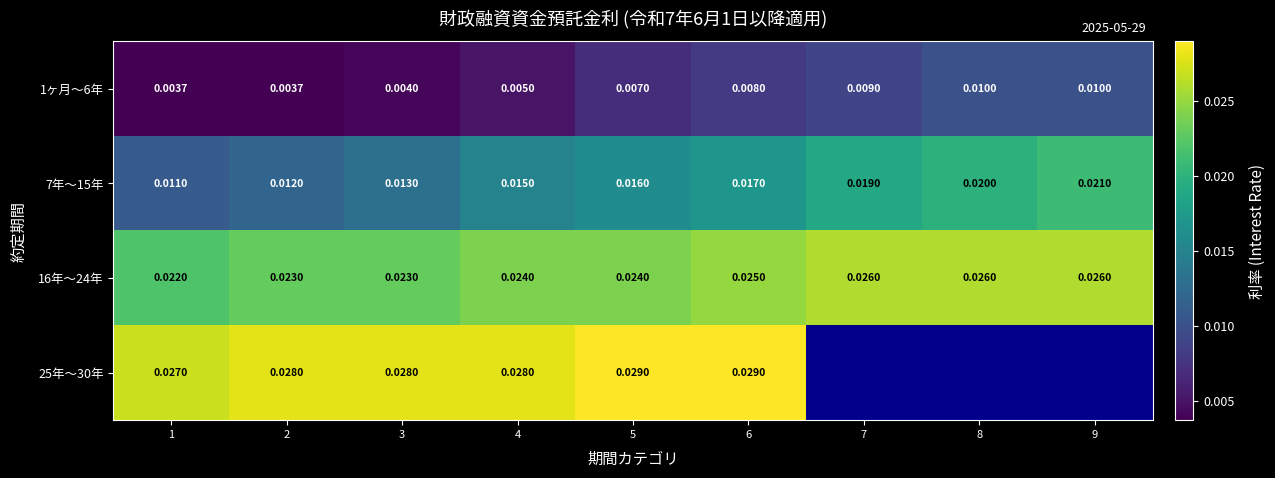

Is the value of 16年〜24年 at 5 greater than the value of 25年〜30年 at 5?

No